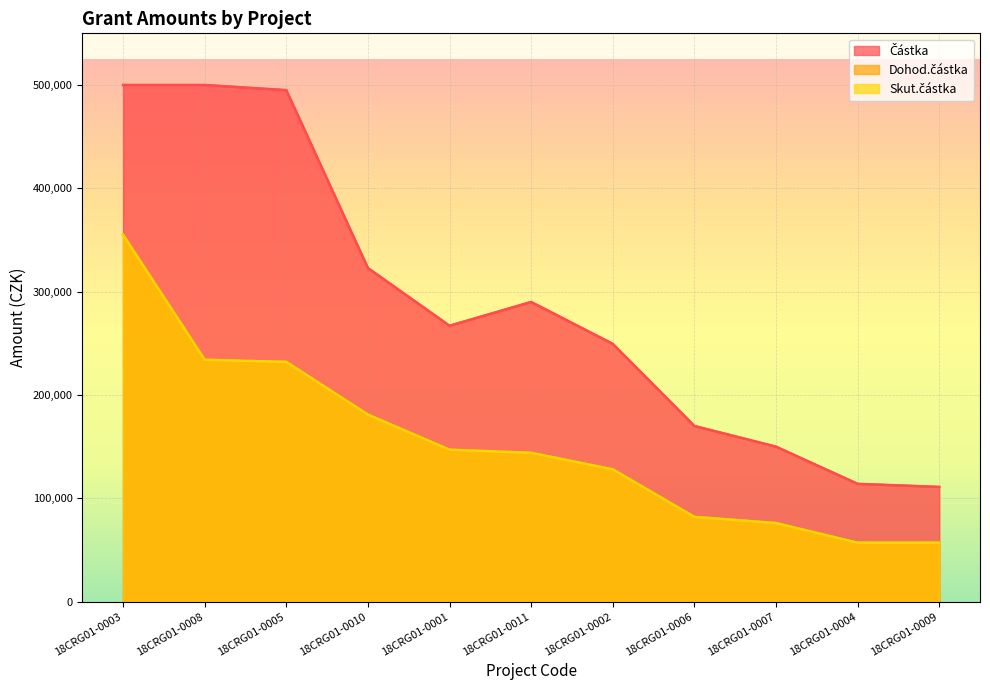

What is the value of the Skut.částka point at the 1st from the left?

355000